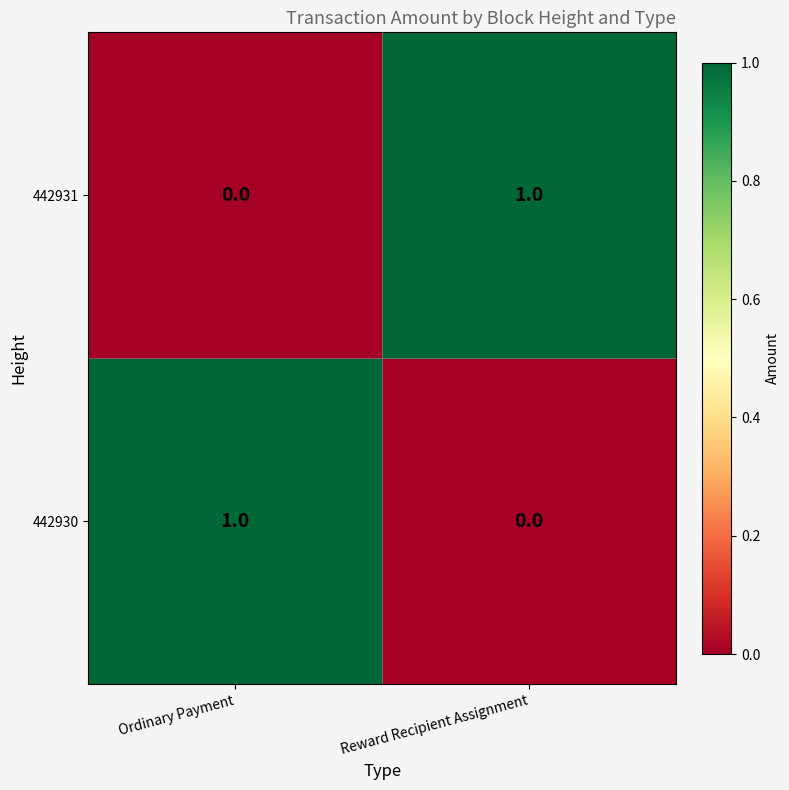

At Reward Recipient Assignment, list the series in order from largest to smallest.

442931, 442930